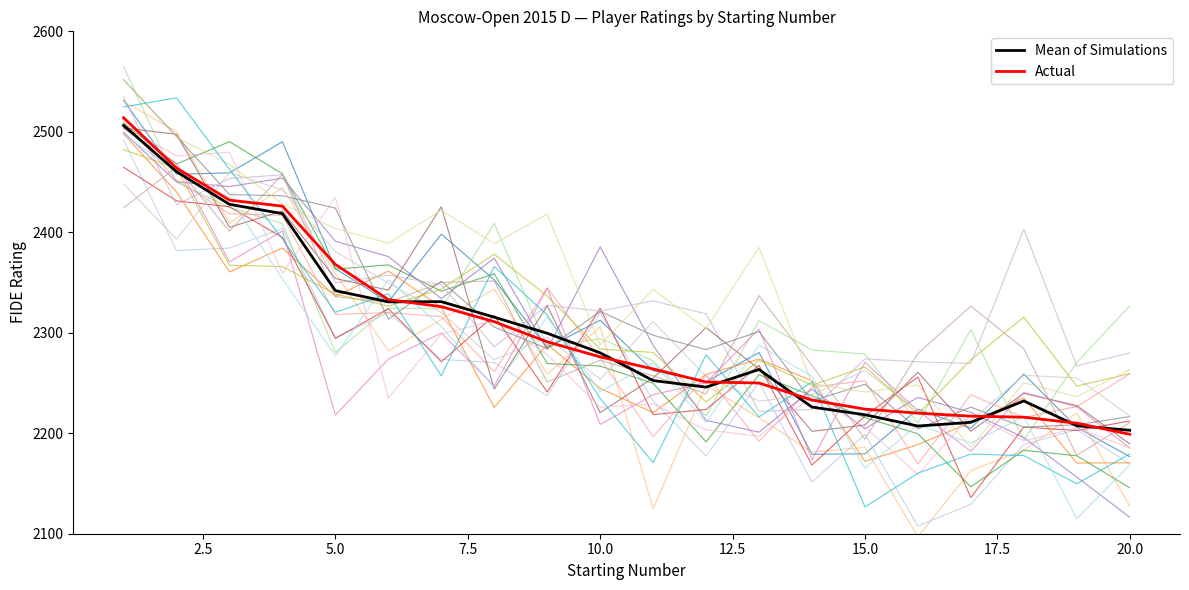

What is the lowest value of the Actual series?

2199.0